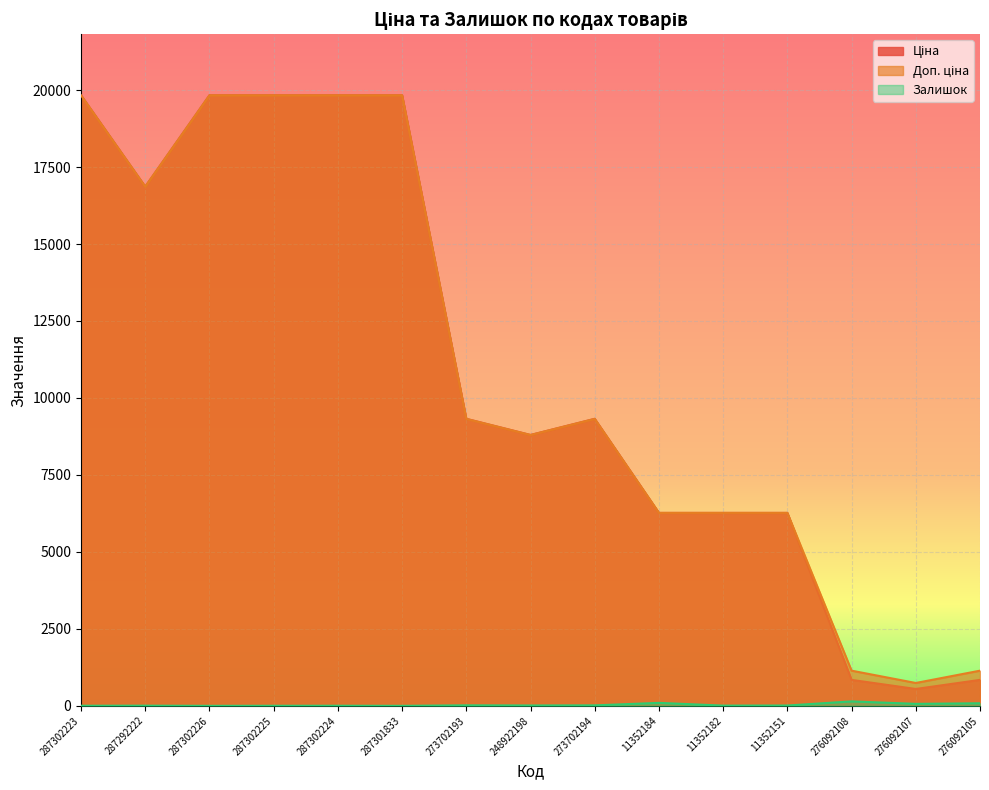

Reading right to left, list all the values displayed in this chart.

Ціна: 276092105=842.8	276092107=547.8	276092108=842.8	11352151=6266.7	11352182=6266.7	11352184=6266.7	273702194=9321.4	248922198=8797.6	273702193=9321.4	287301833=19831.1	287302224=19831.1	287302225=19831.1	287302226=19831.1	287292222=16863.2	287302223=19831.1
Доп. ціна: 276092105=1142.1	276092107=742.0	276092108=1142.1	11352151=6266.7	11352182=6266.7	11352184=6266.7	273702194=9321.4	248922198=8797.6	273702193=9321.4	287301833=19831.1	287302224=19831.1	287302225=19831.1	287302226=19831.1	287292222=16863.2	287302223=19831.1
Залишок: 276092105=83.0	276092107=64.0	276092108=144.0	11352151=10.0	11352182=7.0	11352184=96.0	273702194=15.0	248922198=11.0	273702193=16.0	287301833=0.0	287302224=3.0	287302225=2.0	287302226=0.0	287292222=5.0	287302223=3.0